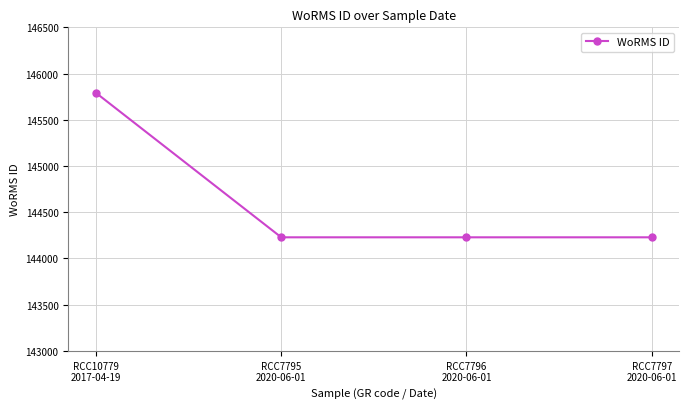

What is the sum of all values?

578474